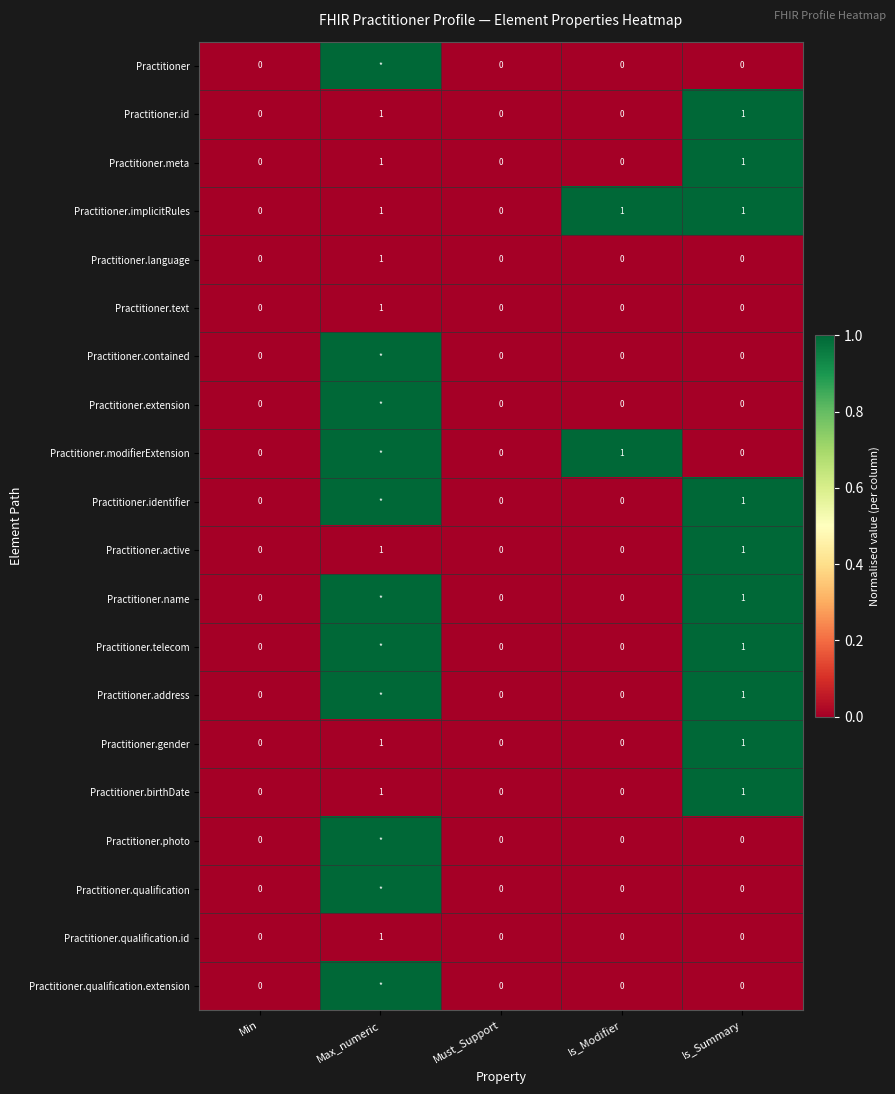

What is the difference between the maximum and minimum values in the Practitioner.implicitRules series?

1